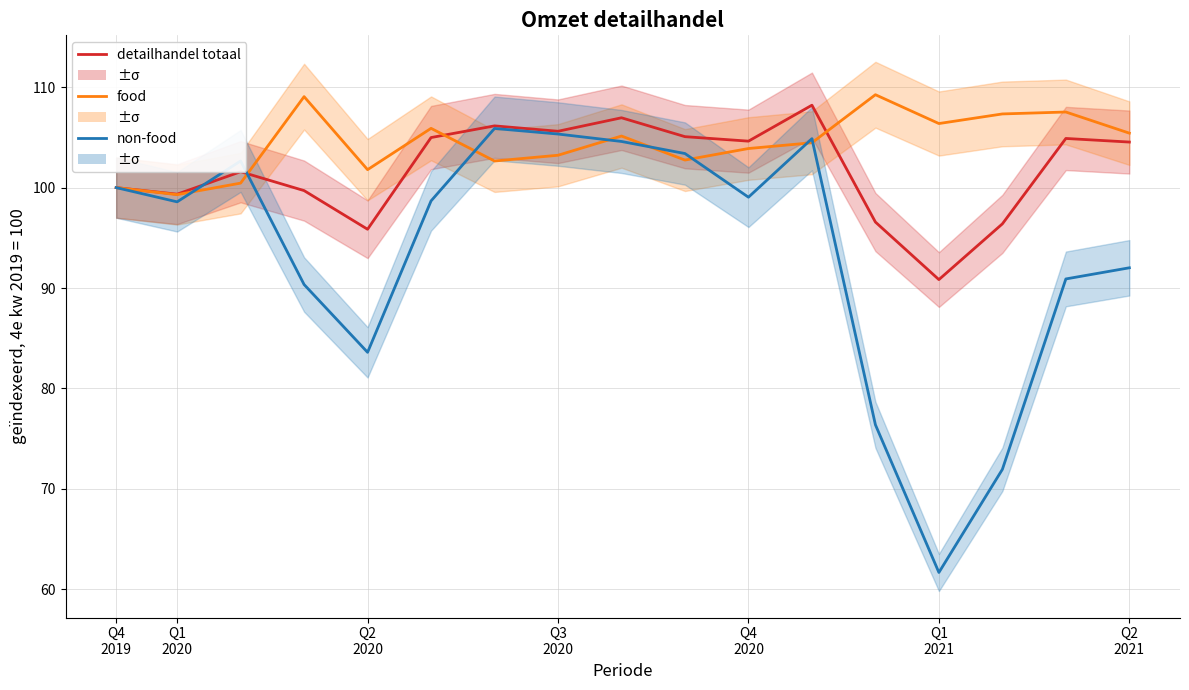

Is this an area chart (filled region under the line)?

No